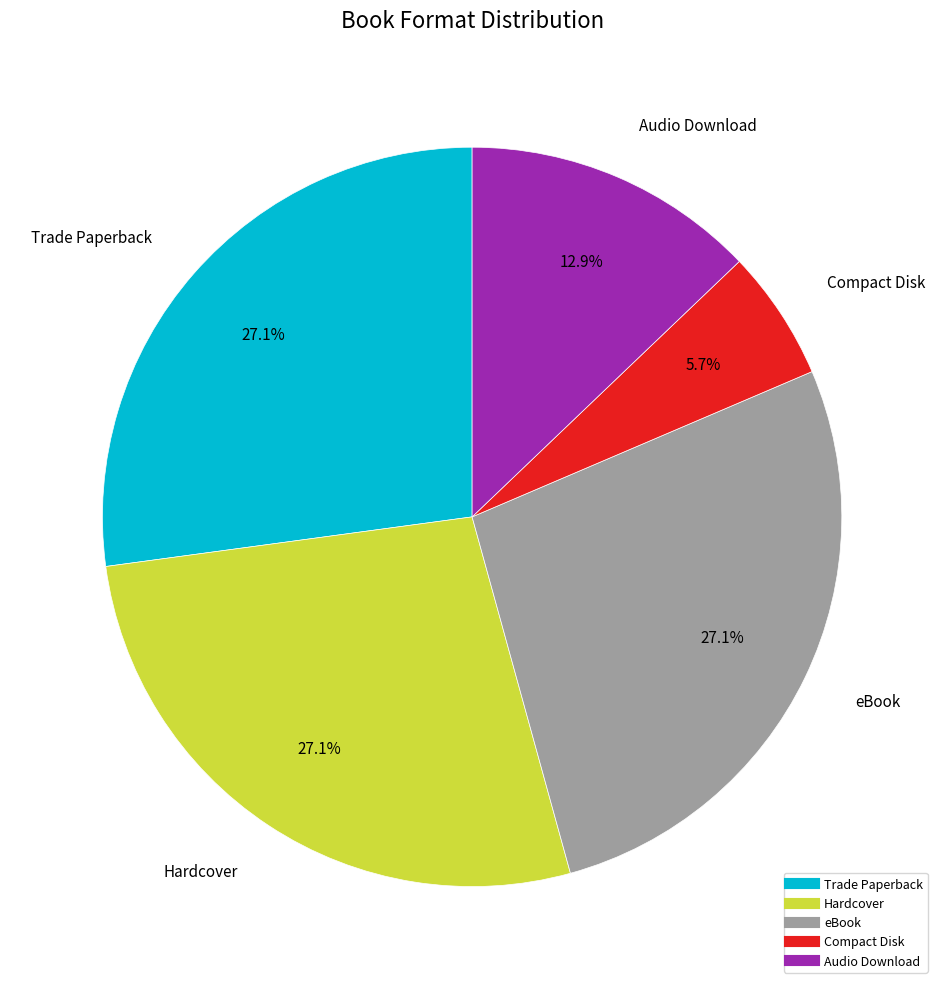

Which has a higher value, Trade Paperback or Compact Disk?

Trade Paperback